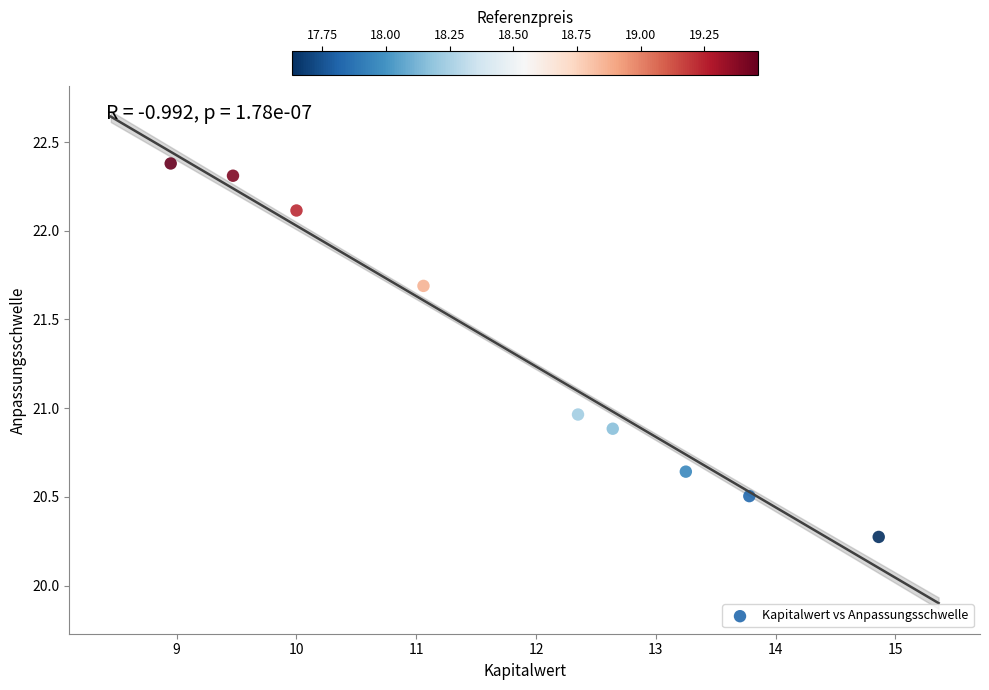

What is the range of X values (max minus min)?

5.9